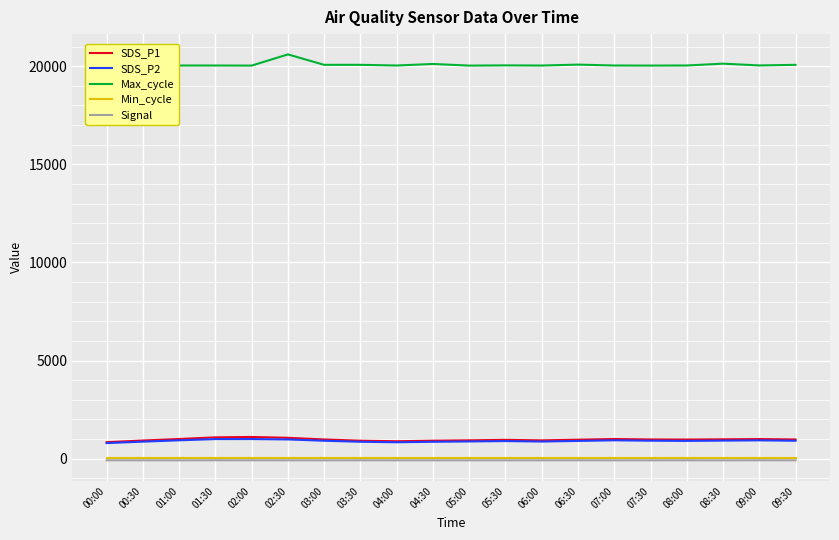

True or false: Min_cycle has more than 2 interior local peaks.

False